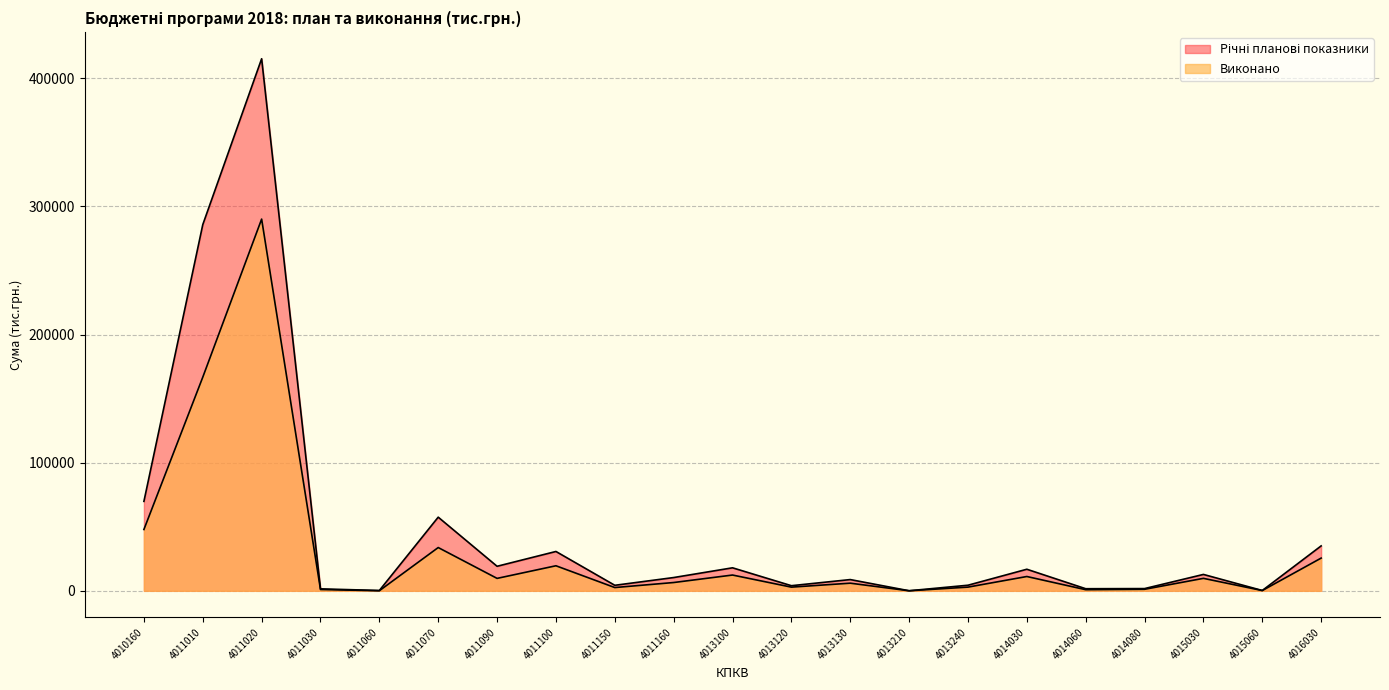

How many data points in Виконано are less than 6477?

10